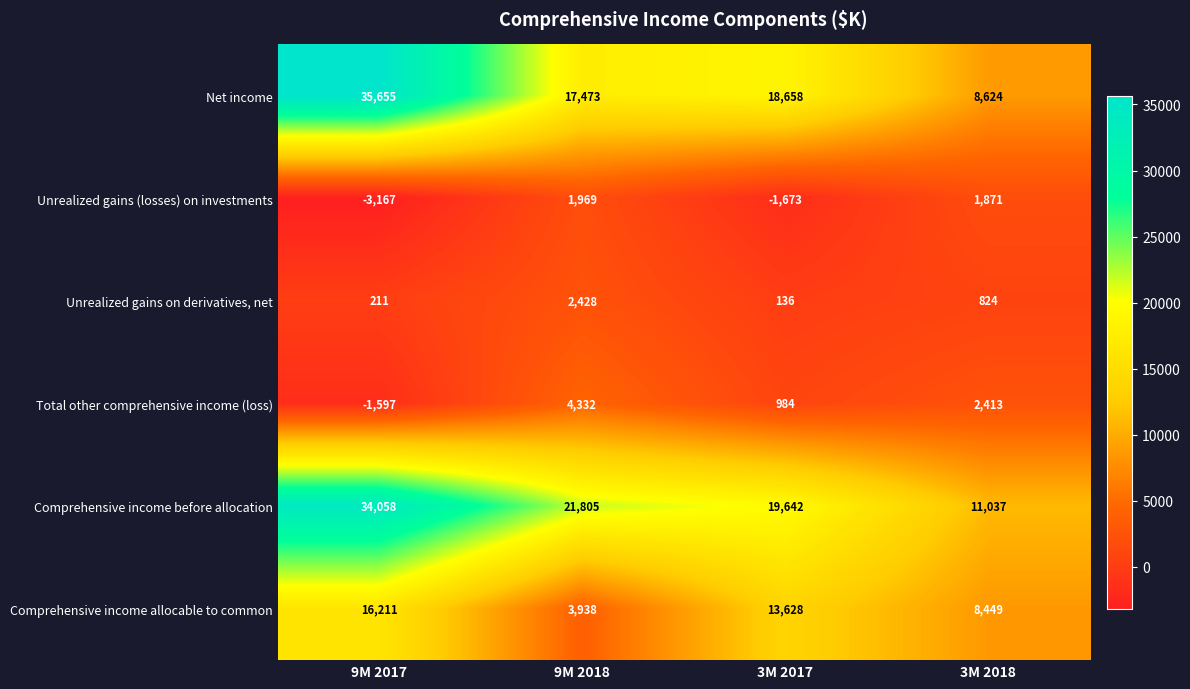

Which series changed the most between 9M 2017 and 9M 2018?

Net income